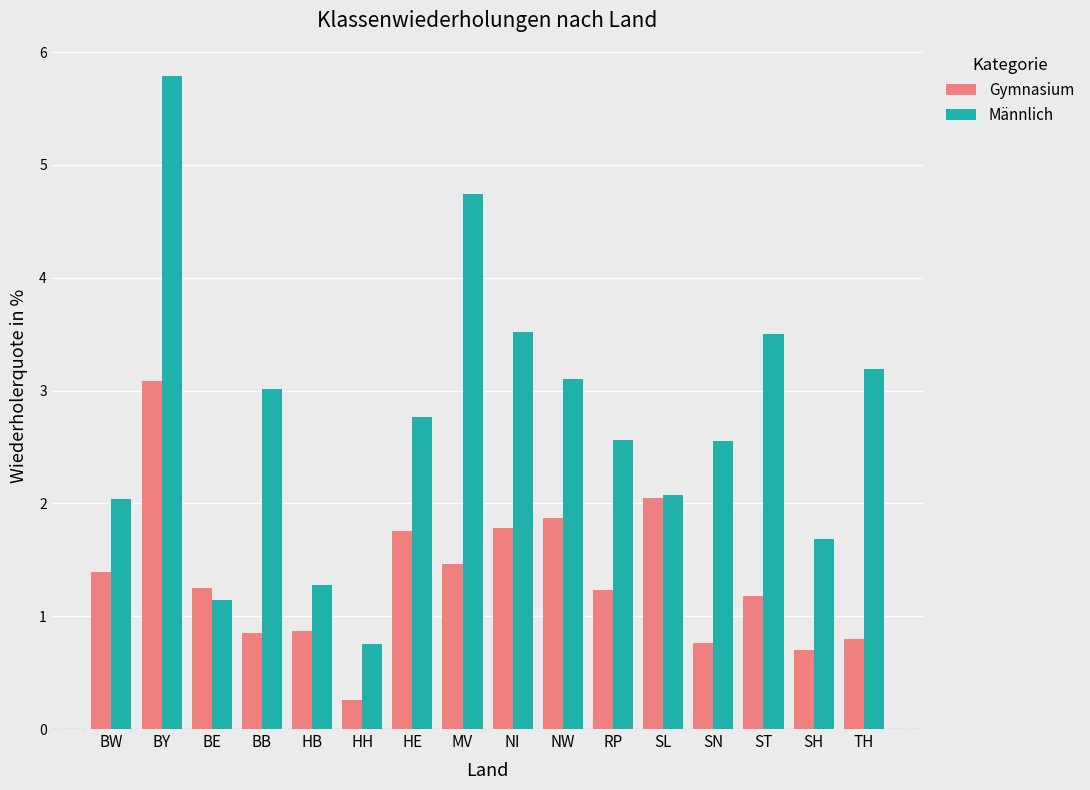

What is the minimum value for Männlich?

0.8